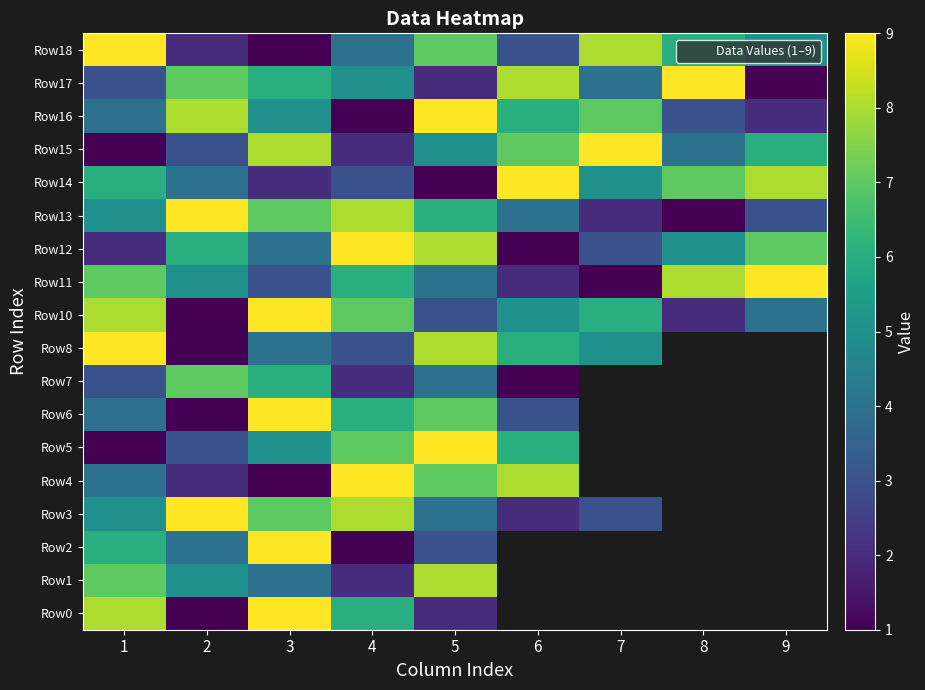

The value of Row1 at 5 is 4.4. True or false?

False